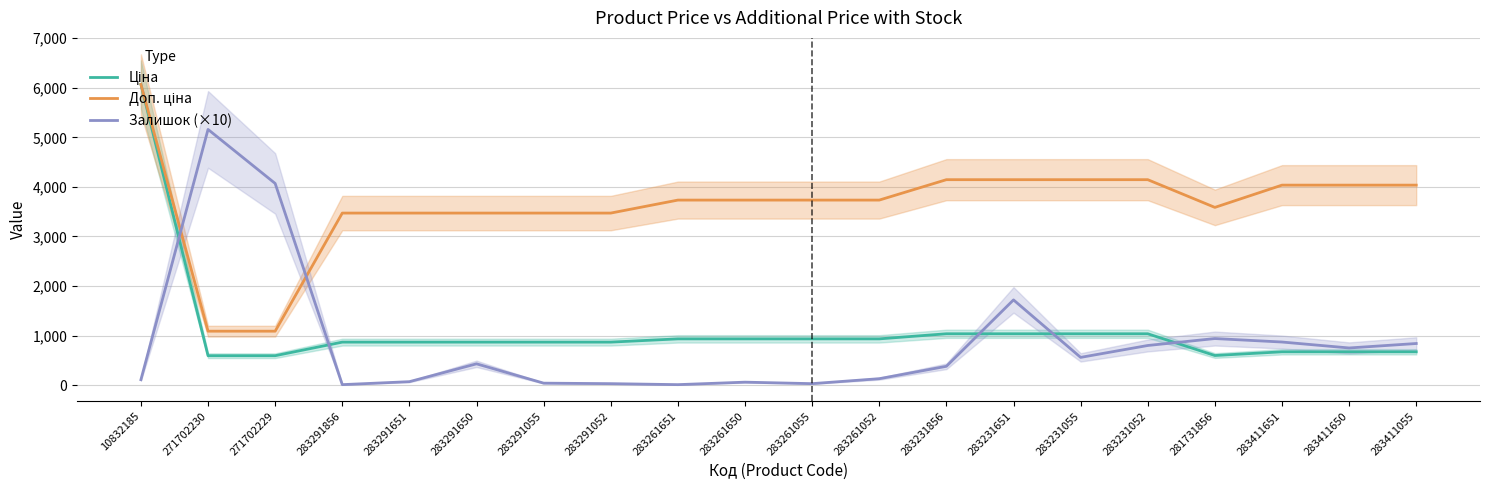

At which category does Залишок (×10) reach its first local valley?

283291856